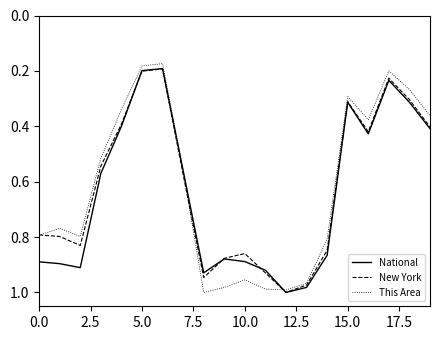

True or false: This Area and National cross at least once.

True